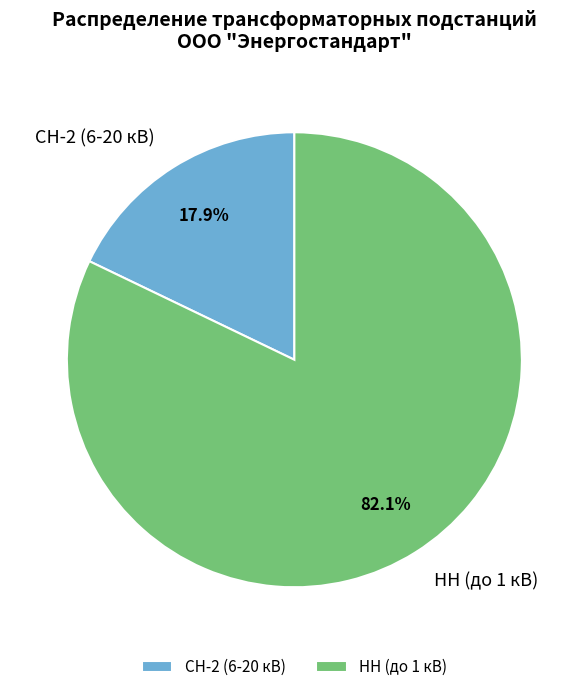

Is it true that НН (до 1 кВ) is 92% of the pie?

False